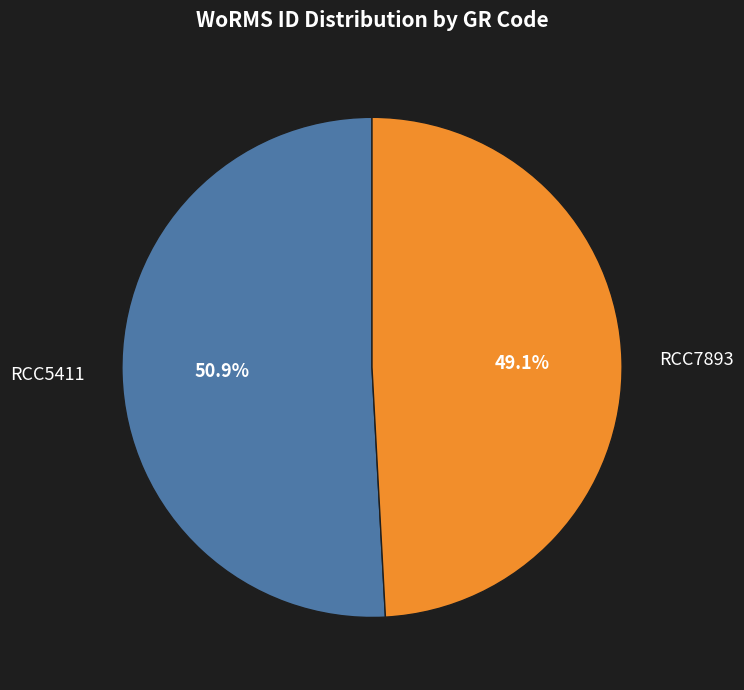

How much of the chart is everything except RCC7893?

50.9%